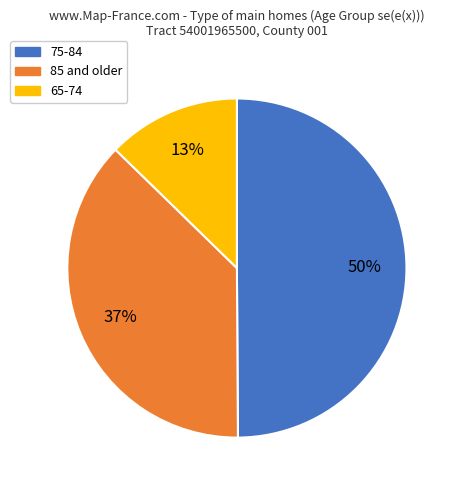

Which slice is the smallest?

65-74